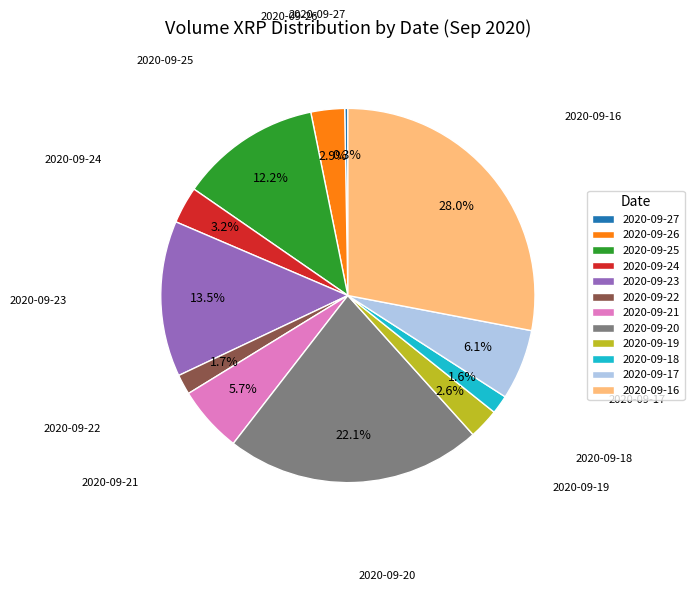

Does any single category account for the majority?

No